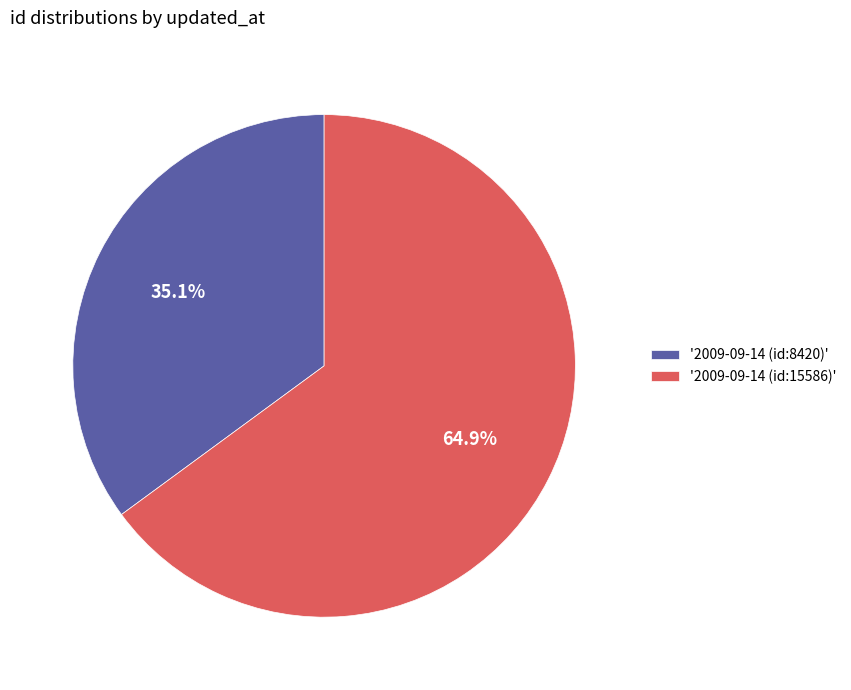

What is the majority slice?

'2009-09-14 (id:15586)'